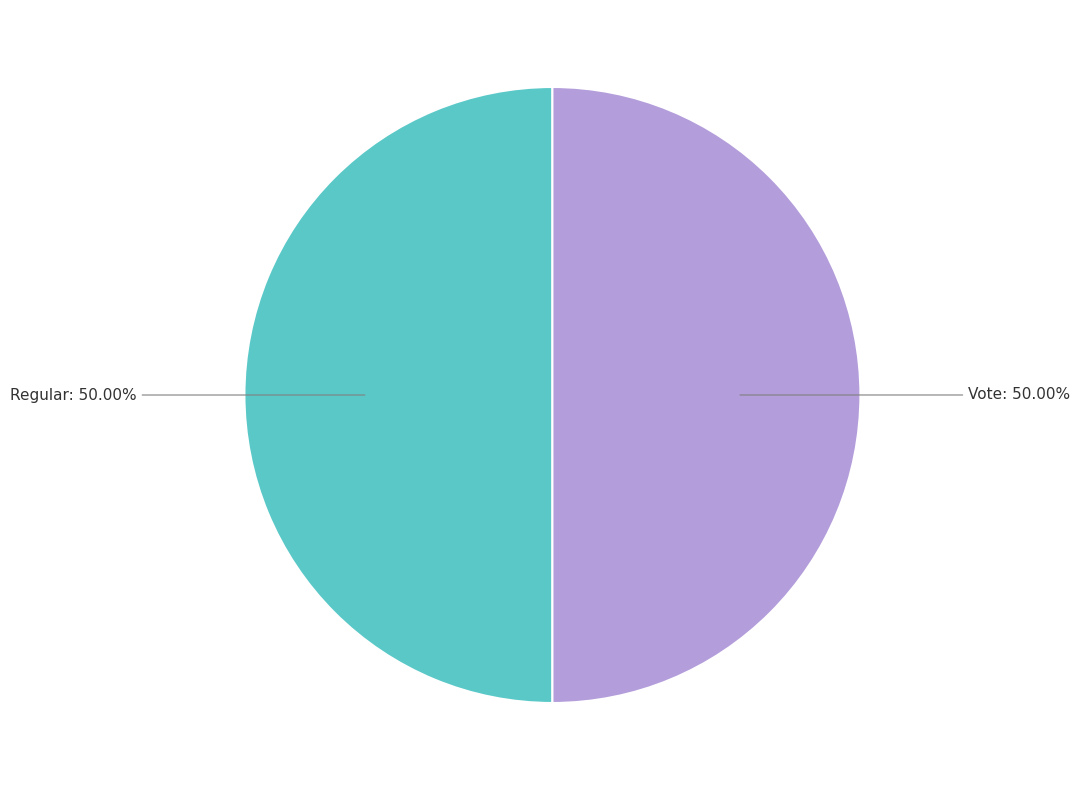

Count the number of slices in the pie.

2